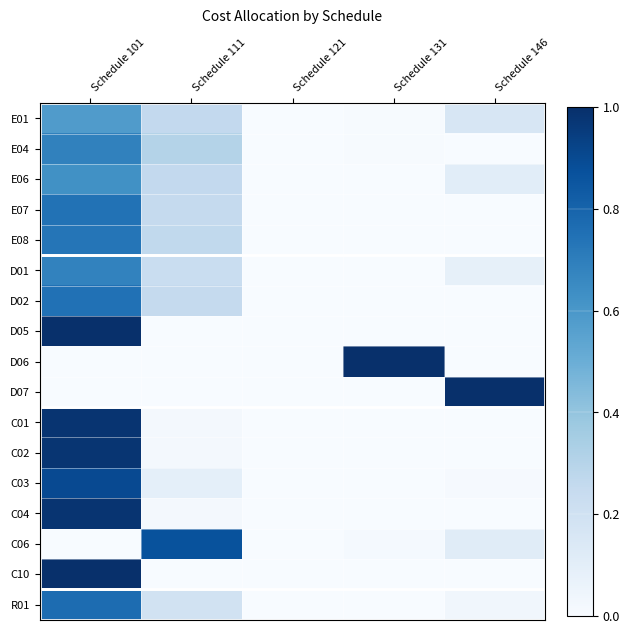

Count the number of categories in the chart.

5